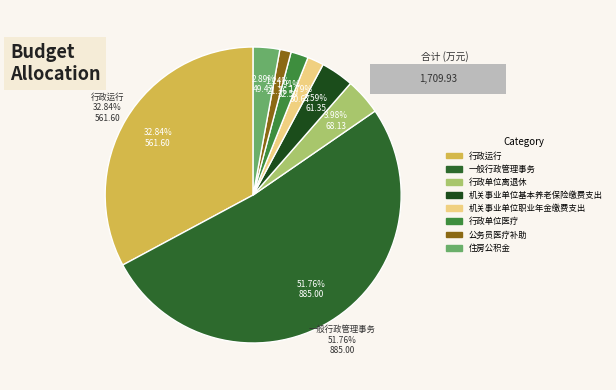

Between 公务员医疗补助 and 行政运行, which is larger?

行政运行